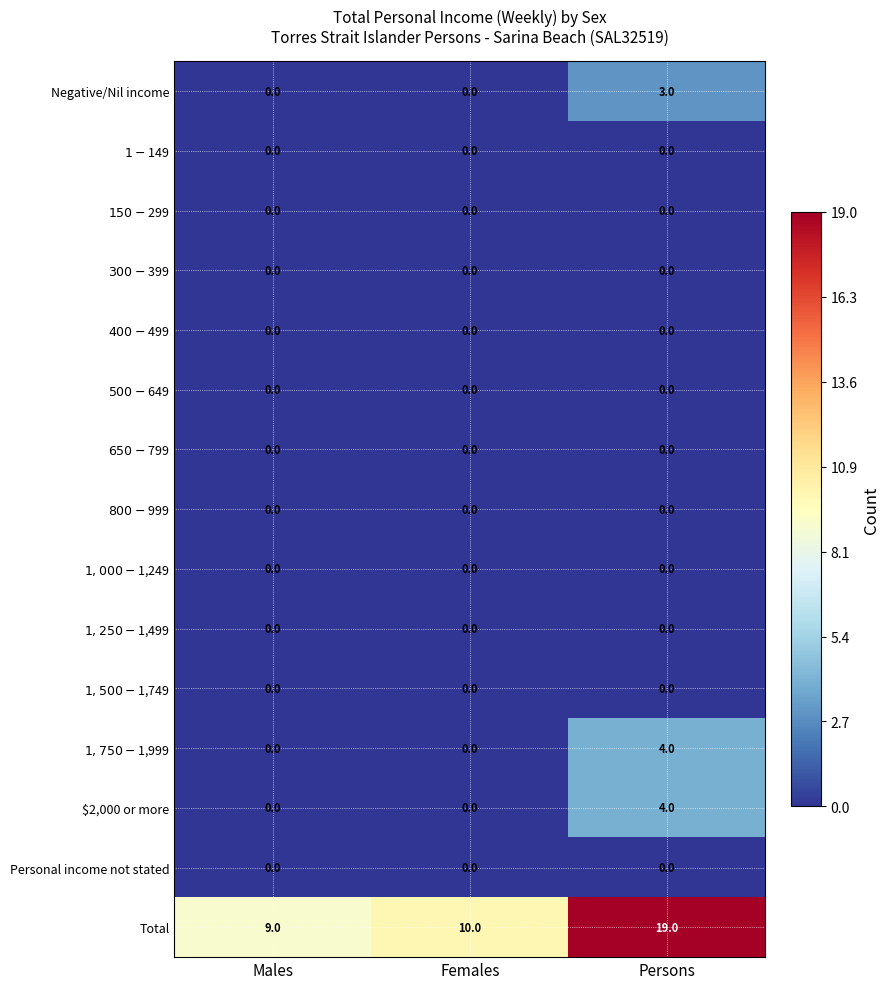

Which series has the widest spread of values?

Total